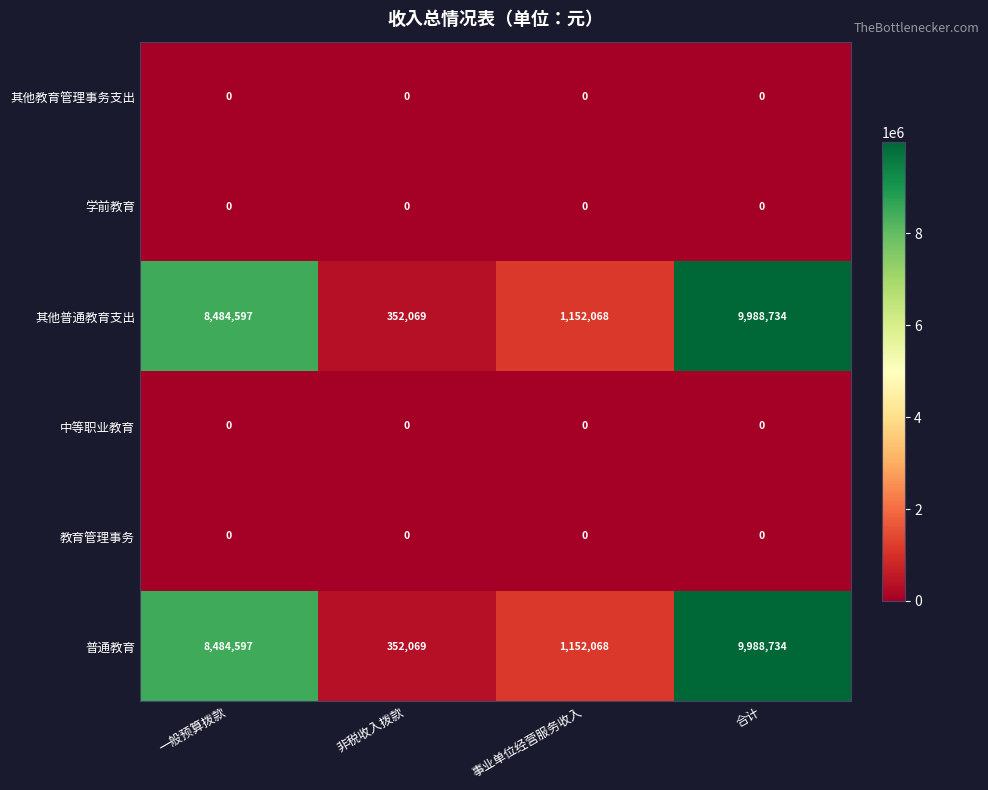

What is the sum of the 普通教育 values at 合计 and 一般预算拨款?

18473331